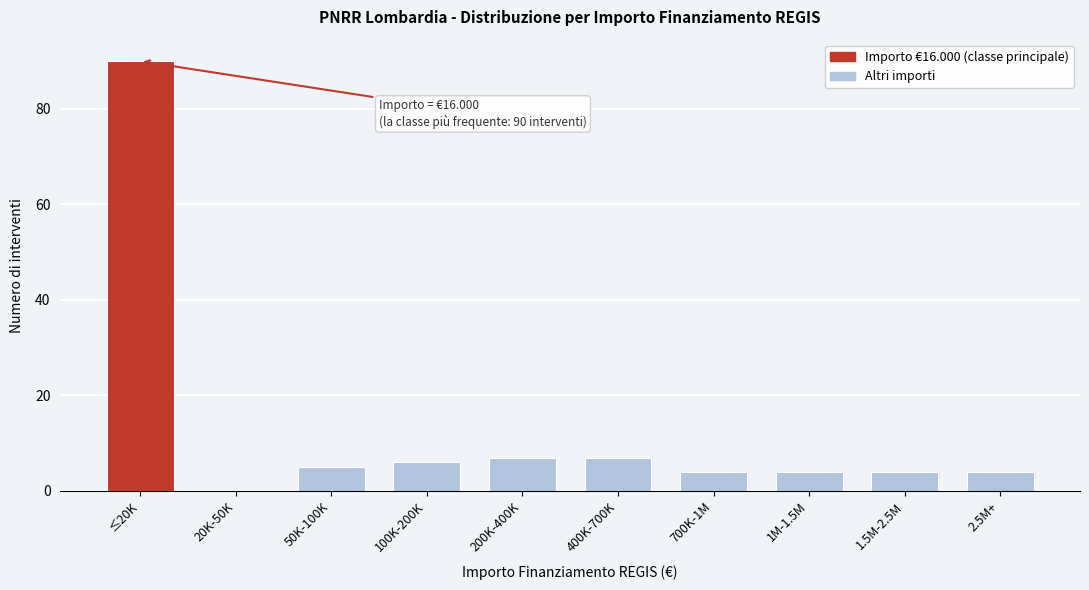

Reading left to right, extract all data points from this chart.

≤20K=90	20K-50K=0	50K-100K=5	100K-200K=6	200K-400K=7	400K-700K=7	700K-1M=4	1M-1.5M=4	1.5M-2.5M=4	2.5M+=4